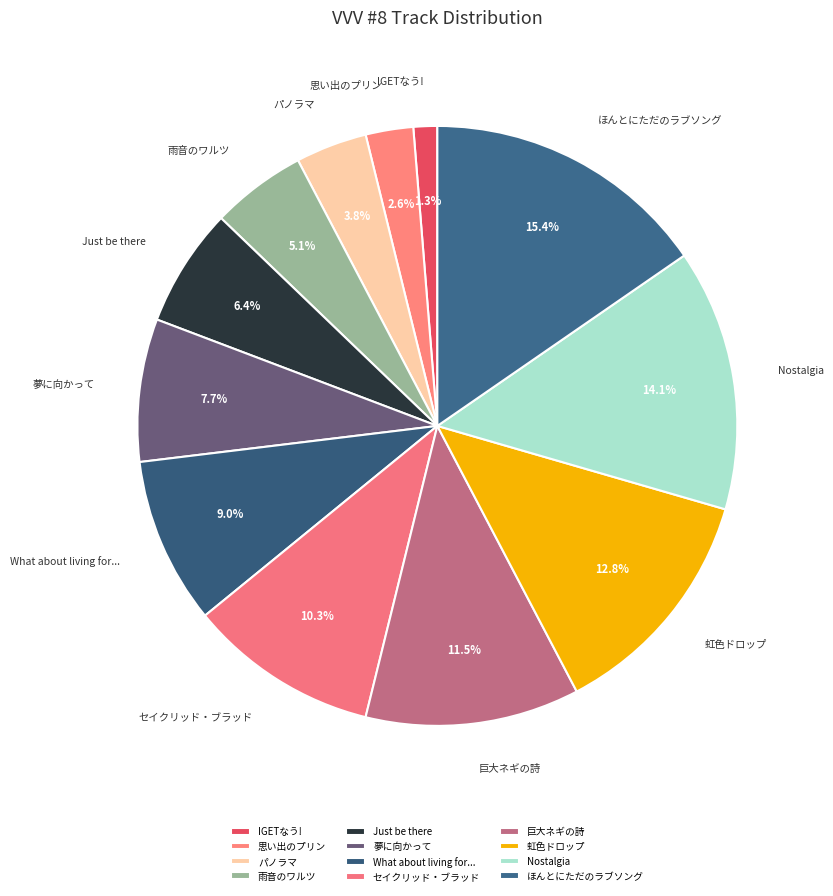

True or false: 思い出のプリン accounts for 14% of the total.

False